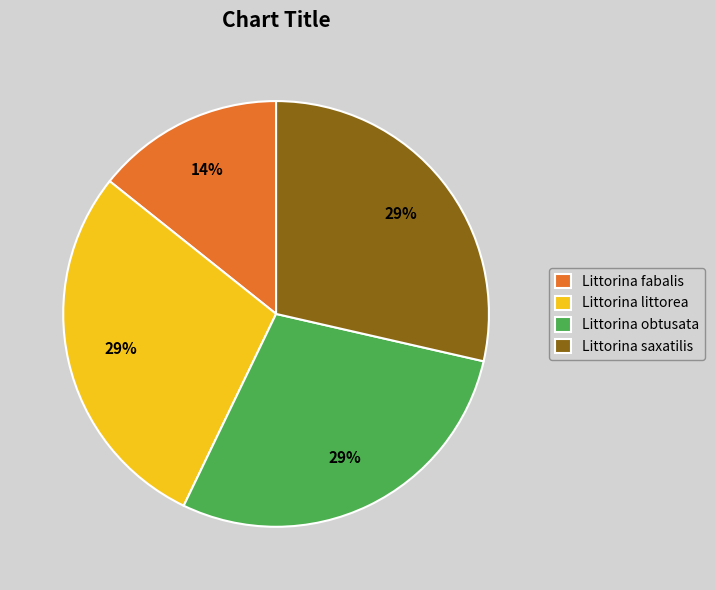

Combined, do Littorina littorea and Littorina saxatilis account for over 50%?

Yes